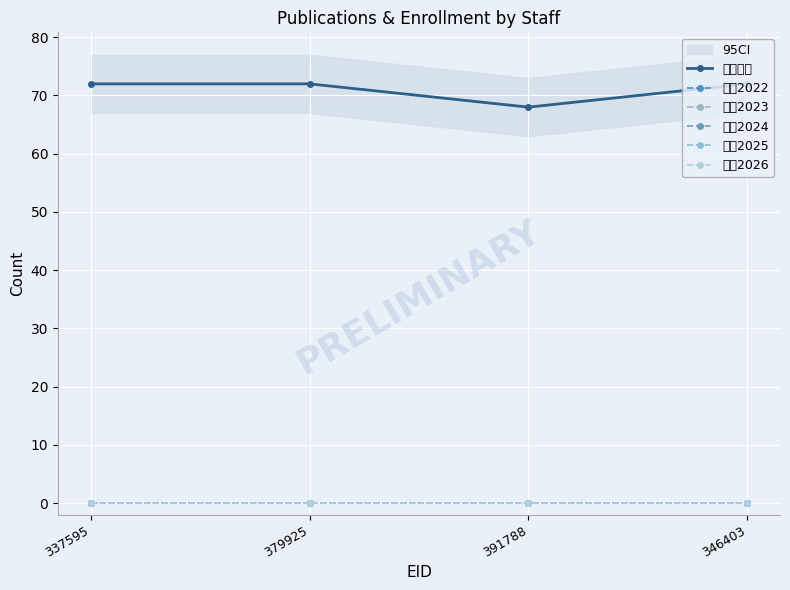

True or false: 著作2024 and 著作2022 intersect in this chart.

False